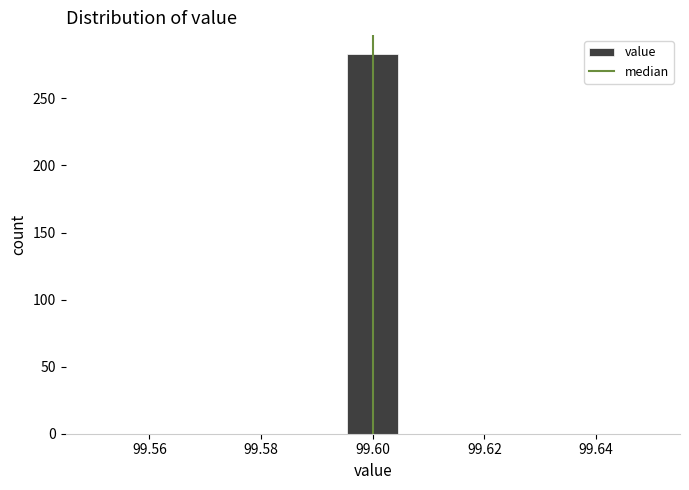

Over which range of the x-axis is the bar tallest?

99.596 to 99.604